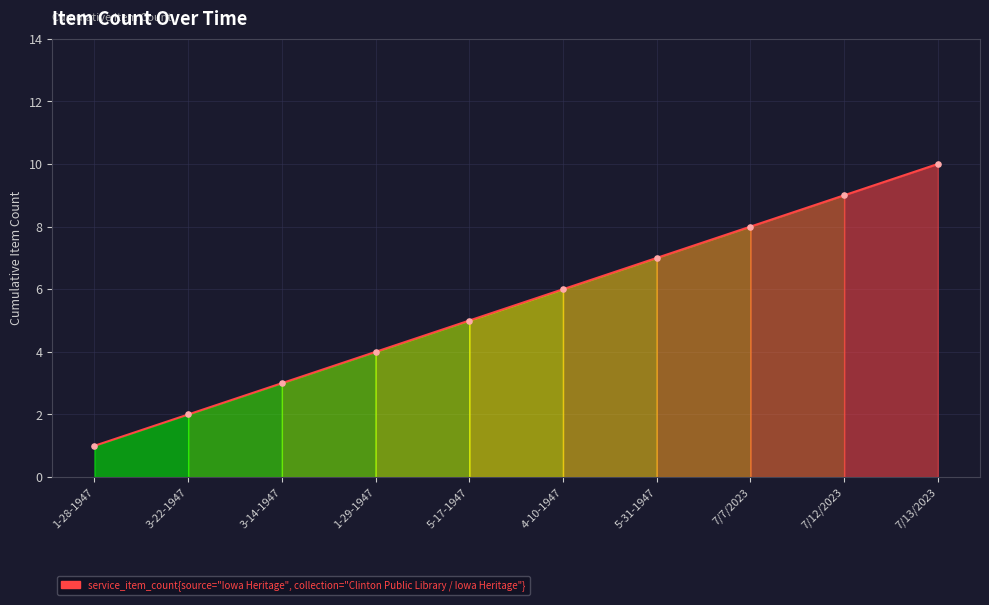

Between 3-14-1947 and 1-28-1947, which is larger?

3-14-1947